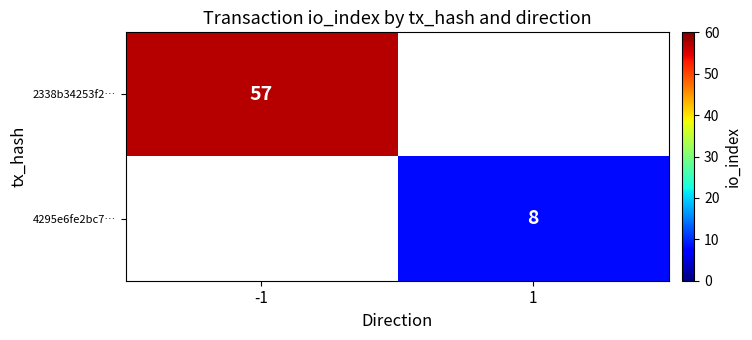

True or false: 4295e6fe2bc7… has a value of 8 at 1.

True